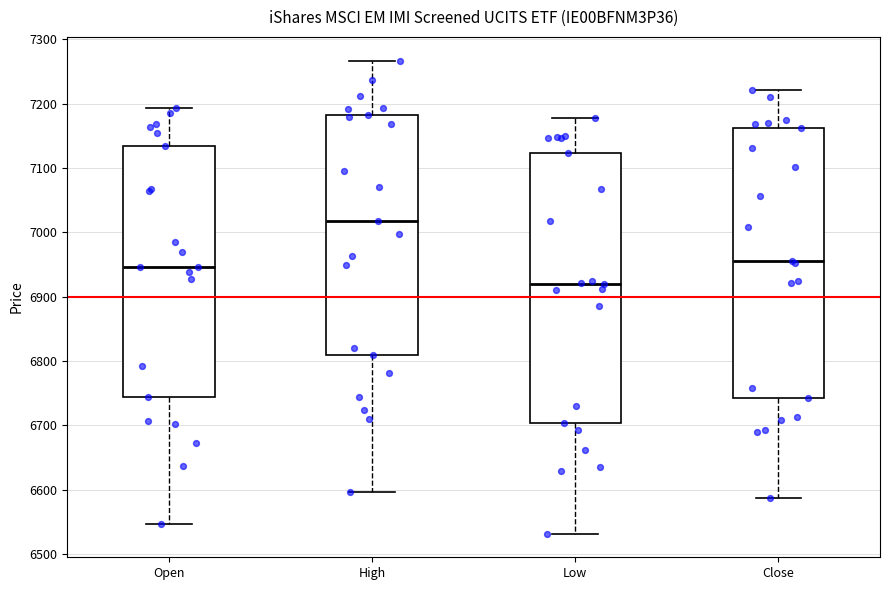

Where does the lower whisker of the box for High end on the y-axis? The values are not printed on the chart, so give them approximately, as read against the axis.

6600